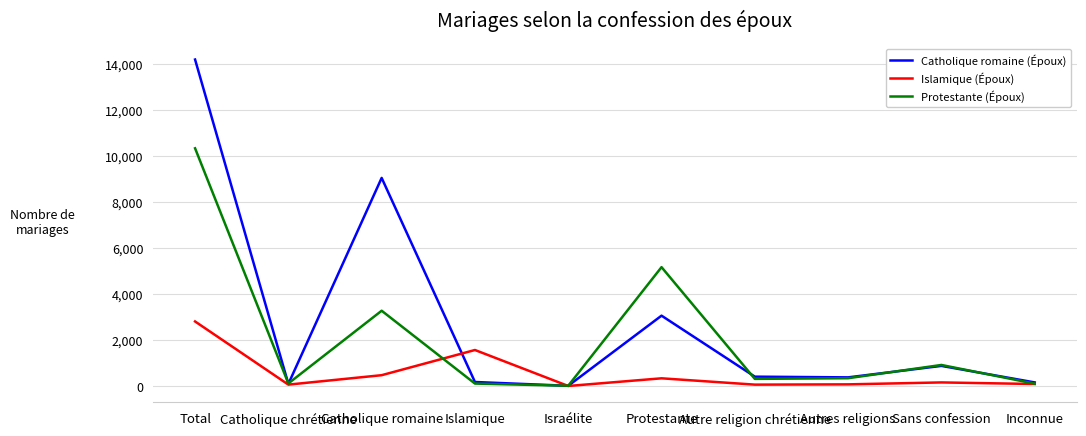

What position from the left is Sans confession?

9